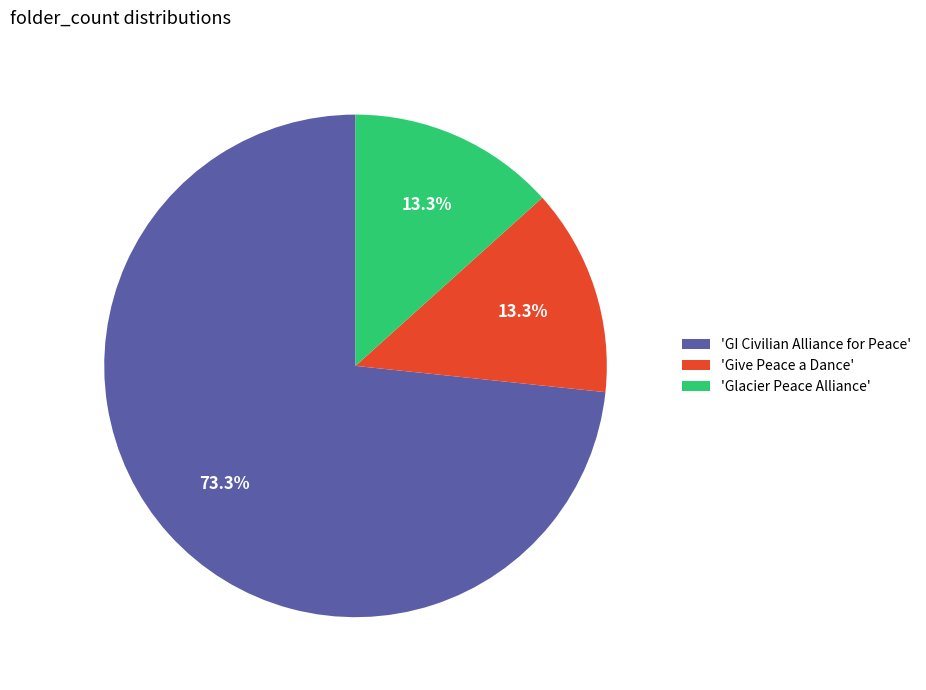

What is the largest slice in the pie chart?

'GI Civilian Alliance for Peace'